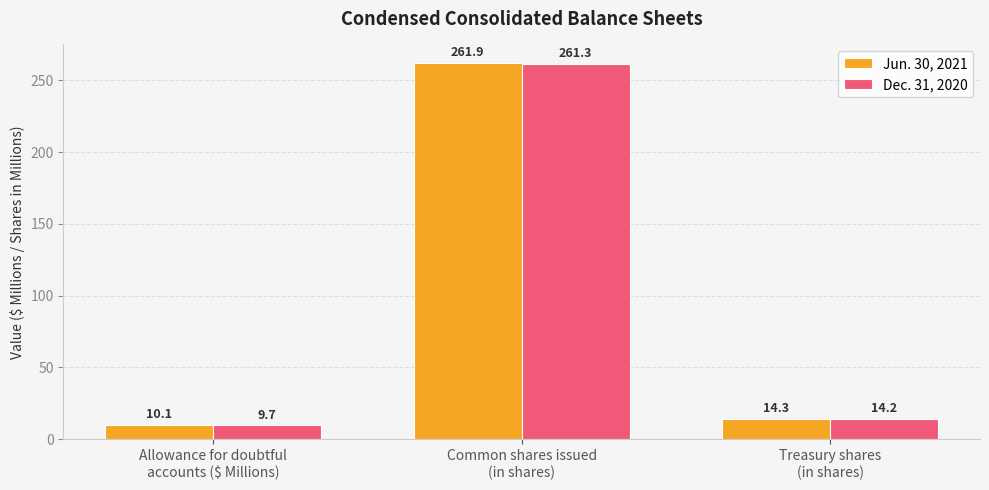

At which category is the sum across all series the highest?

Common shares issued
(in shares)